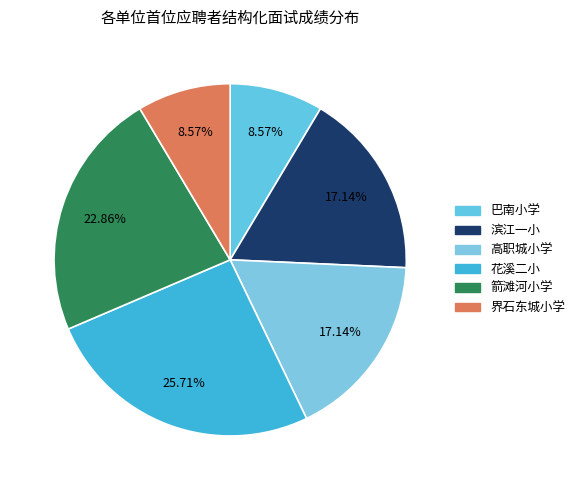

How many slices are in this pie chart?

6